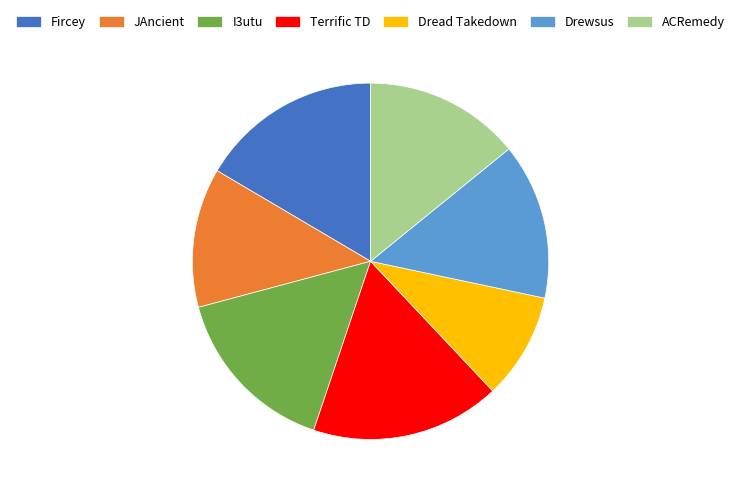

Is the sum of I3utu and ACRemedy greater than half?

No